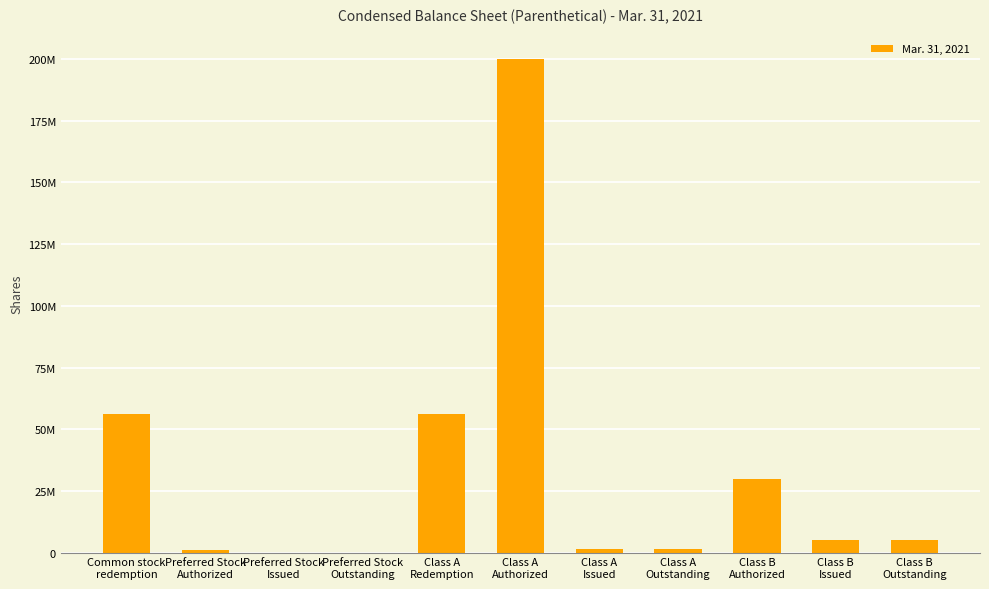

Which has a higher value, Class A
Redemption or Class A
Outstanding?

Class A
Redemption